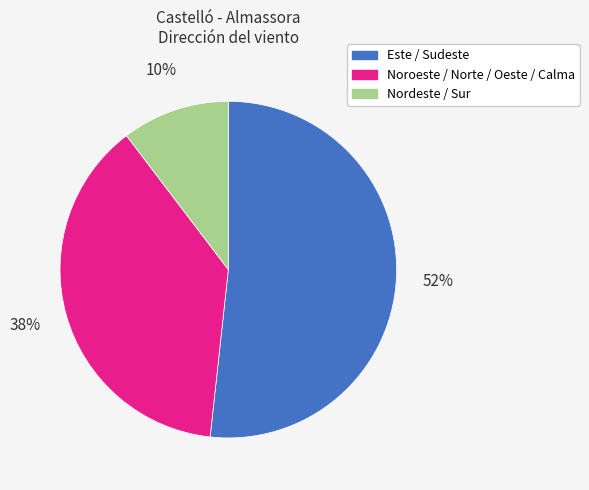

Is there a majority slice in this chart?

Yes